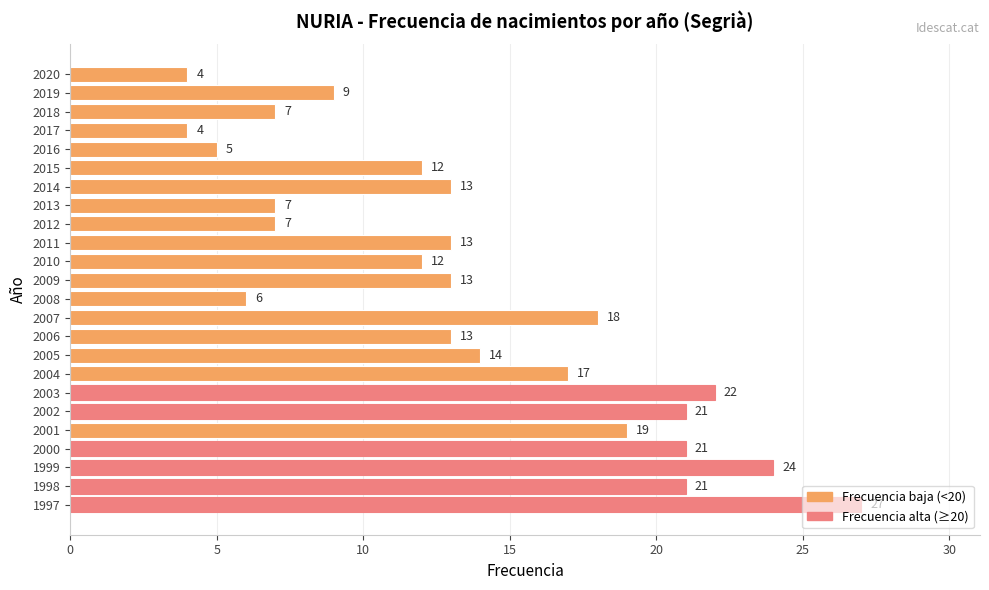

Does the chart contain stacked bars?

No